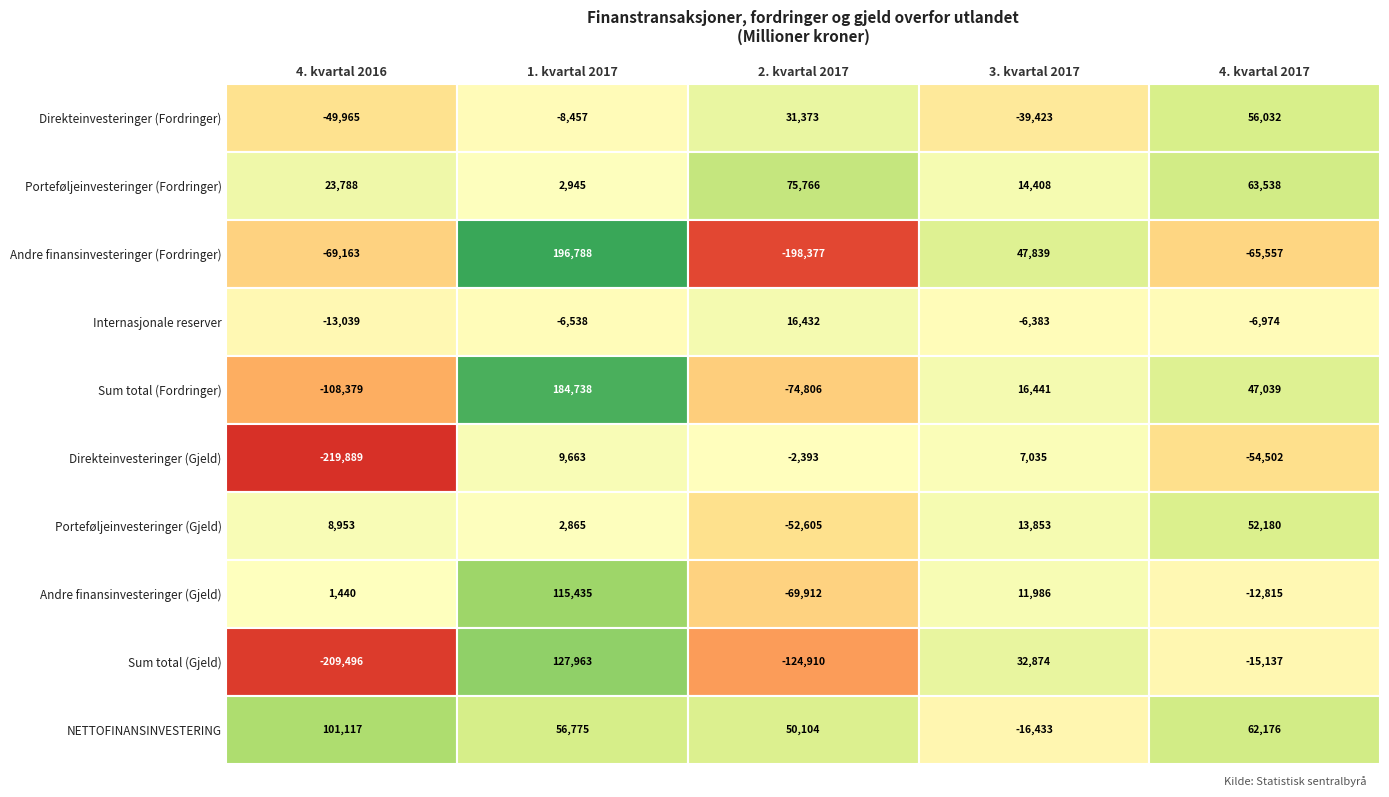

Which category has the highest value across all series?

1. kvartal 2017